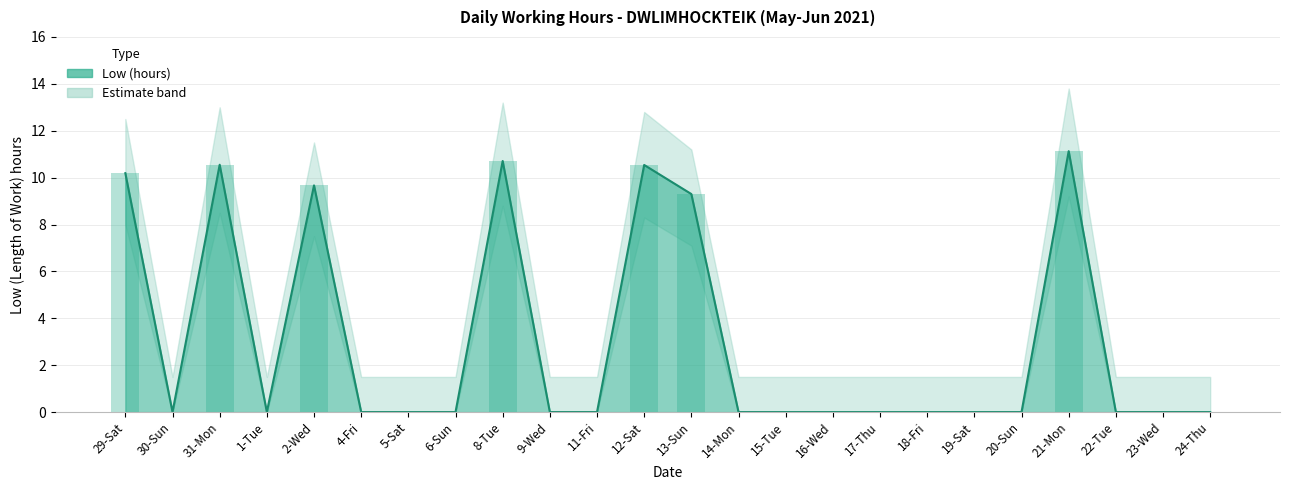

How many groups of bars are there?

24